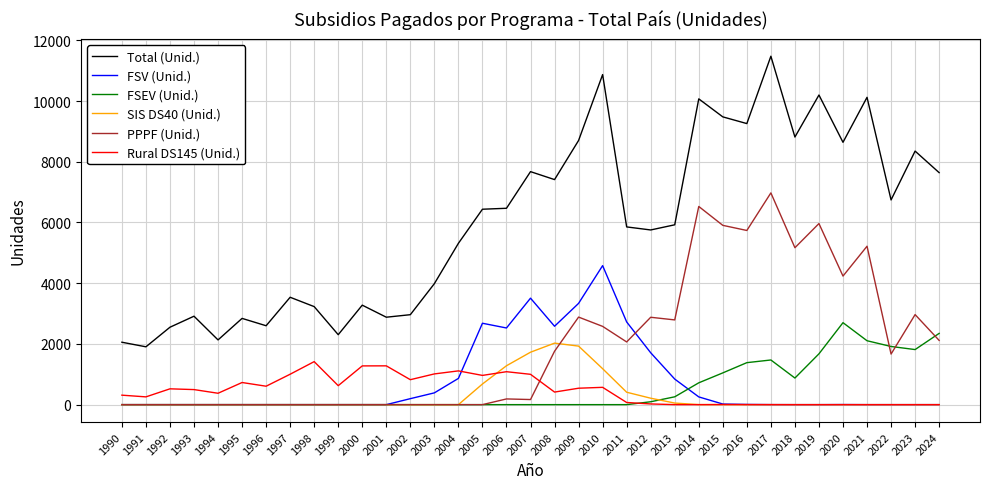

Rank the series by their maximum value, from highest to lowest.

Total (Unid.), PPPF (Unid.), FSV (Unid.), FSEV (Unid.), SIS DS40 (Unid.), Rural DS145 (Unid.)